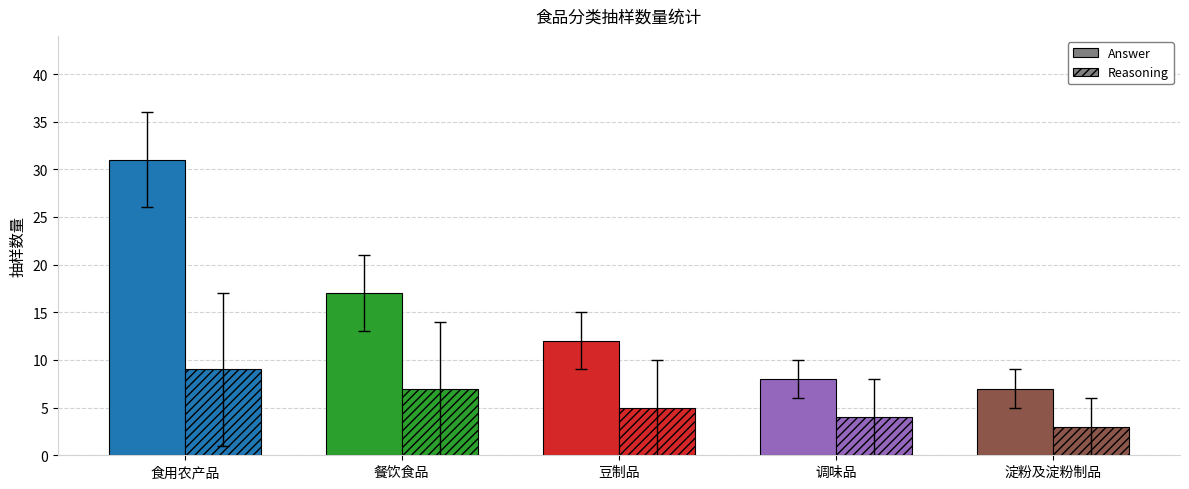

What is the approximate value of Answer at 豆制品, to the nearest 5?

10